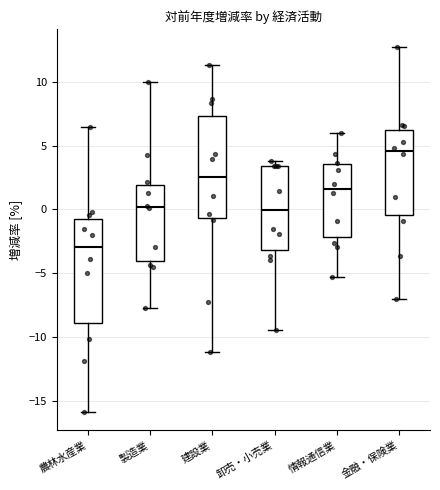

Reading left to right, read every box against the y-axis: the position of its median line, the range the box covers, and the ends of its whiskers. The values are not printed on the chart, so give them approximately, as read against the axis.

農林水産業: median -3.0, box -9.0 to -0.5, whiskers -16.0 to 6.5
製造業: median 0.0, box -4.0 to 2.0, whiskers -8.0 to 10.0
建設業: median 2.5, box -0.5 to 7.5, whiskers -11.0 to 11.5
卸売・小売業: median 0.0, box -3.0 to 3.5, whiskers -9.5 to 4.0
情報通信業: median 1.5, box -2.0 to 3.5, whiskers -5.5 to 6.0
金融・保険業: median 4.5, box -0.5 to 6.0, whiskers -7.0 to 12.5